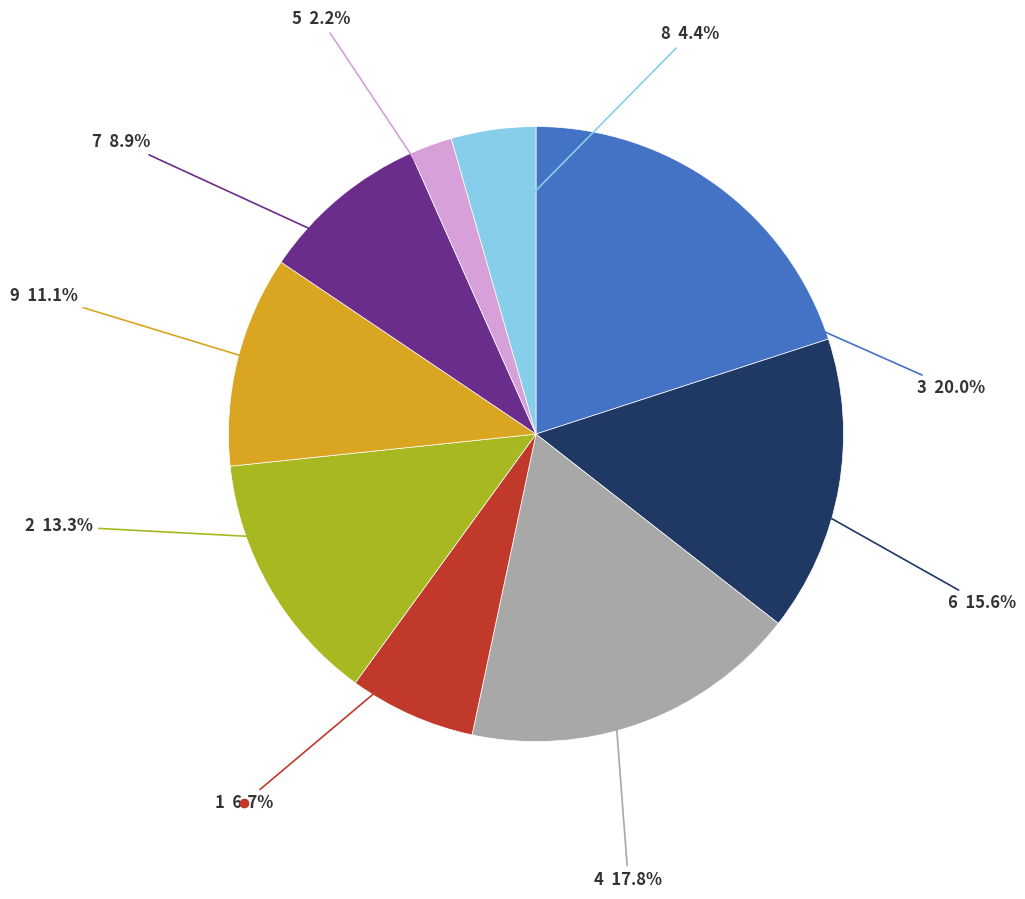

How many slices are in this pie chart?

9